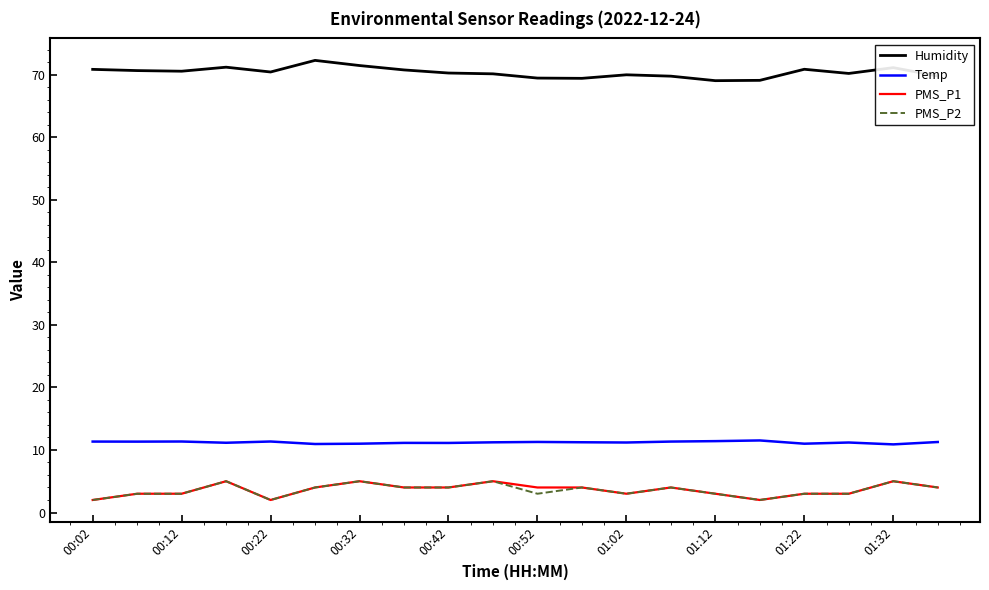

What is the lowest value of the Temp series?

10.9